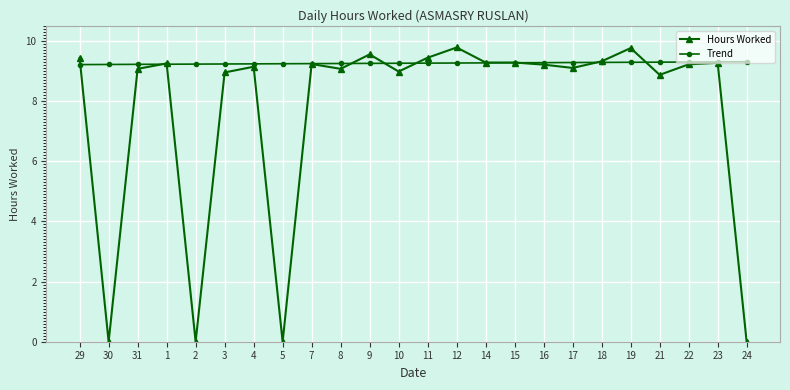

True or false: Hours Worked has a value of 9.4 at 29.

True